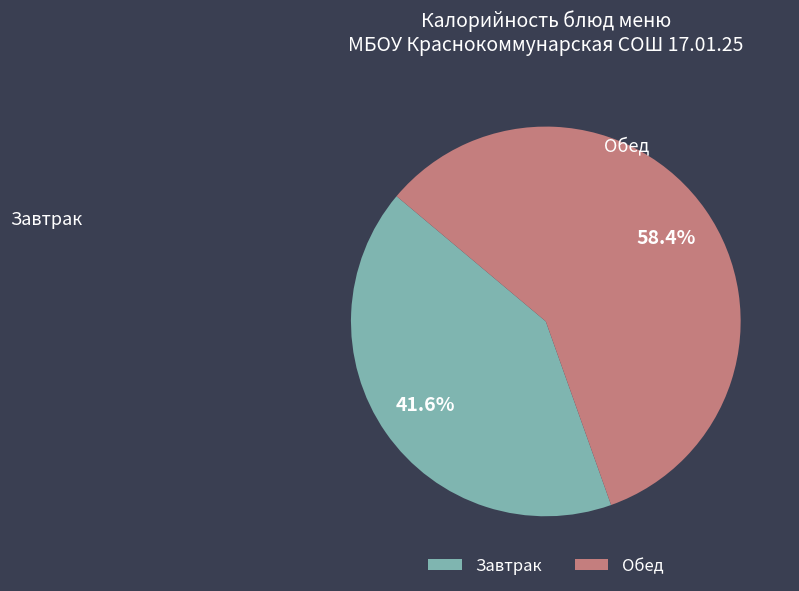

Is there a majority slice in this chart?

Yes